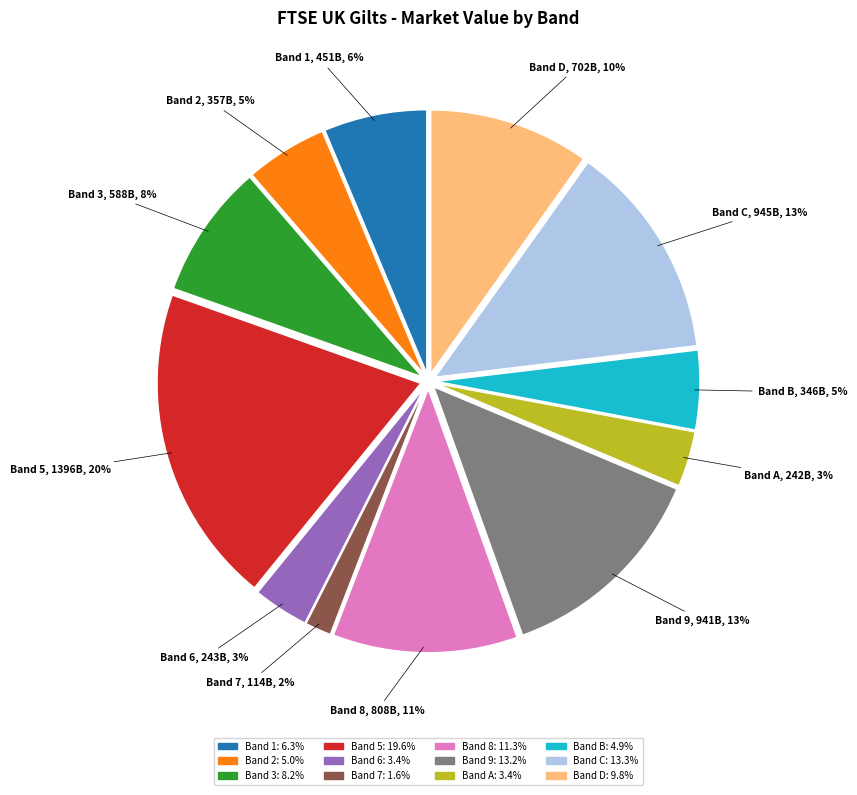

To the nearest percent, what is the average slice percentage?

8%